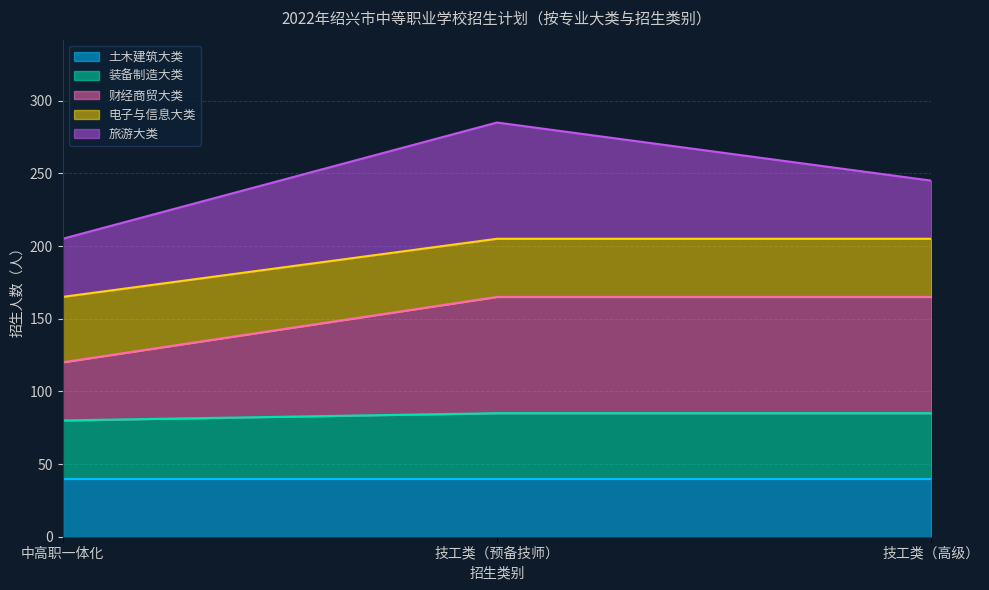

Is it true that 土木建筑大类 equals 60 at 中高职一体化?

False